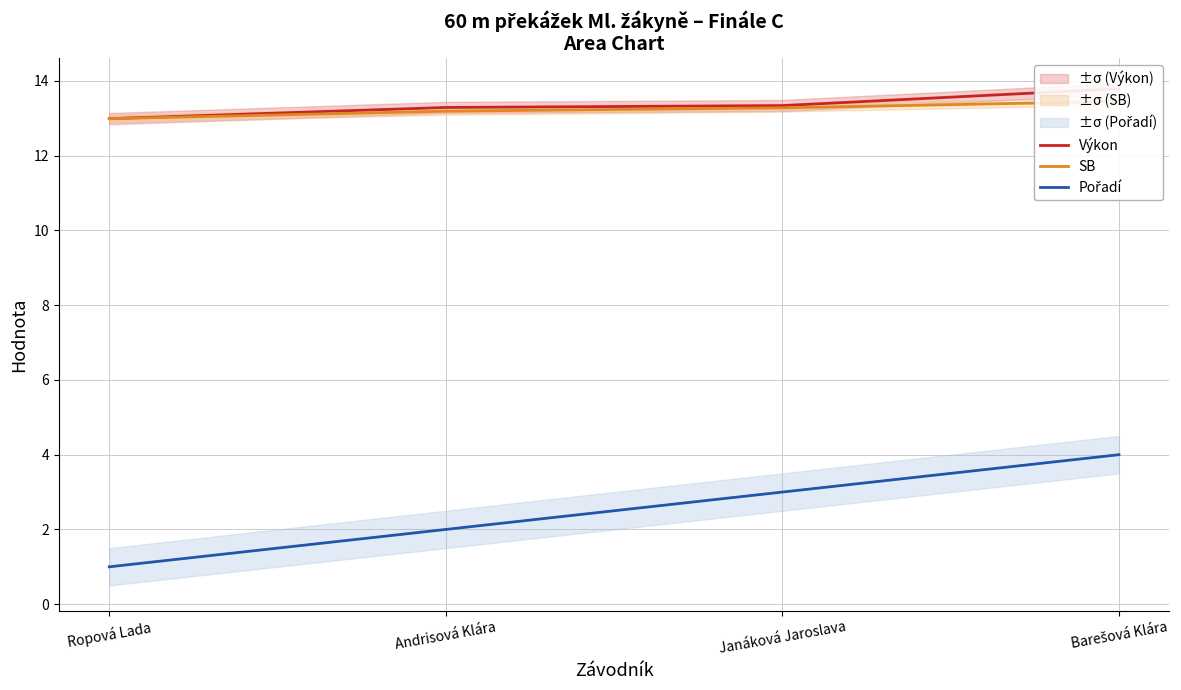

Reading left to right, what are all the values shown in this chart?

Výkon: Ropová Lada=13.0	Andrisová Klára=13.3	Janáková Jaroslava=13.3	Barešová Klára=13.8
SB: Ropová Lada=13.0	Andrisová Klára=13.2	Janáková Jaroslava=13.3	Barešová Klára=13.4
Pořadí: Ropová Lada=1.0	Andrisová Klára=2.0	Janáková Jaroslava=3.0	Barešová Klára=4.0